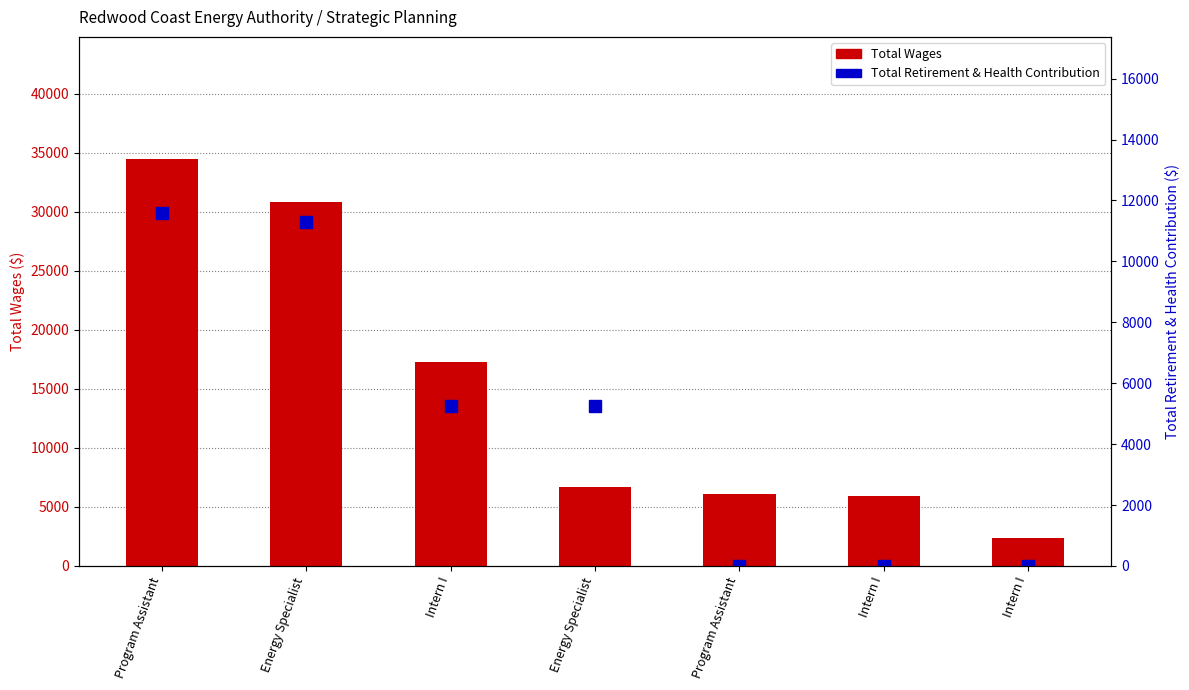

Between Intern I and Intern I, which is larger?

Intern I